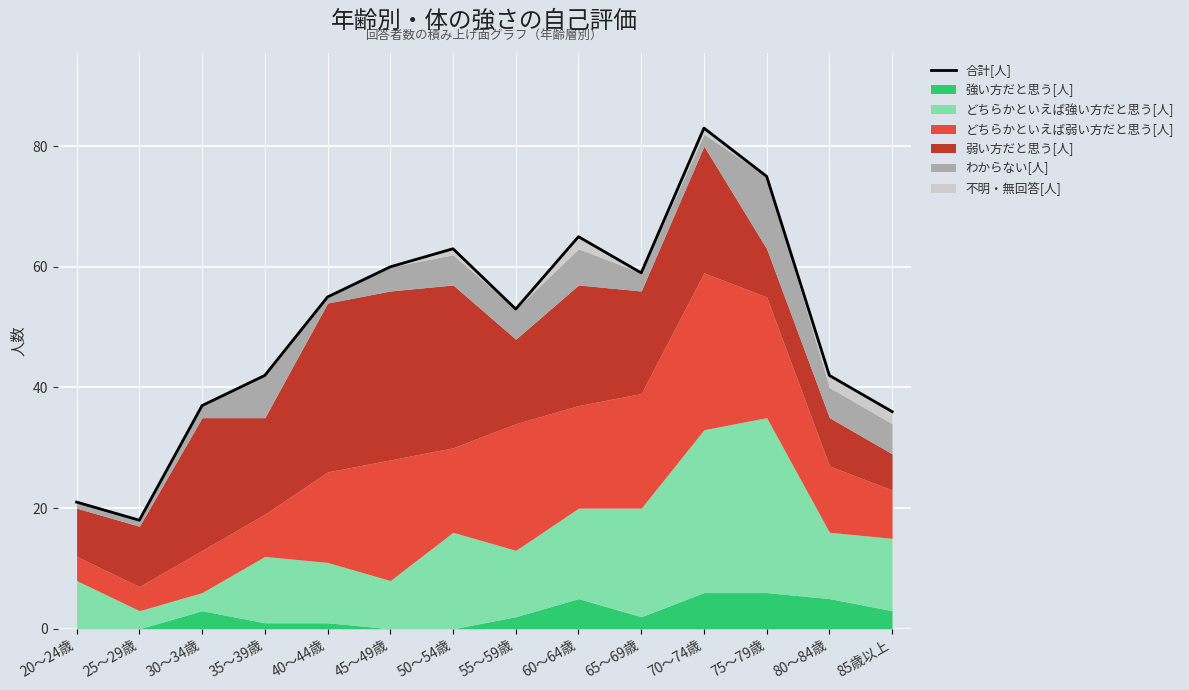

What is the difference between the maximum and minimum values?

65